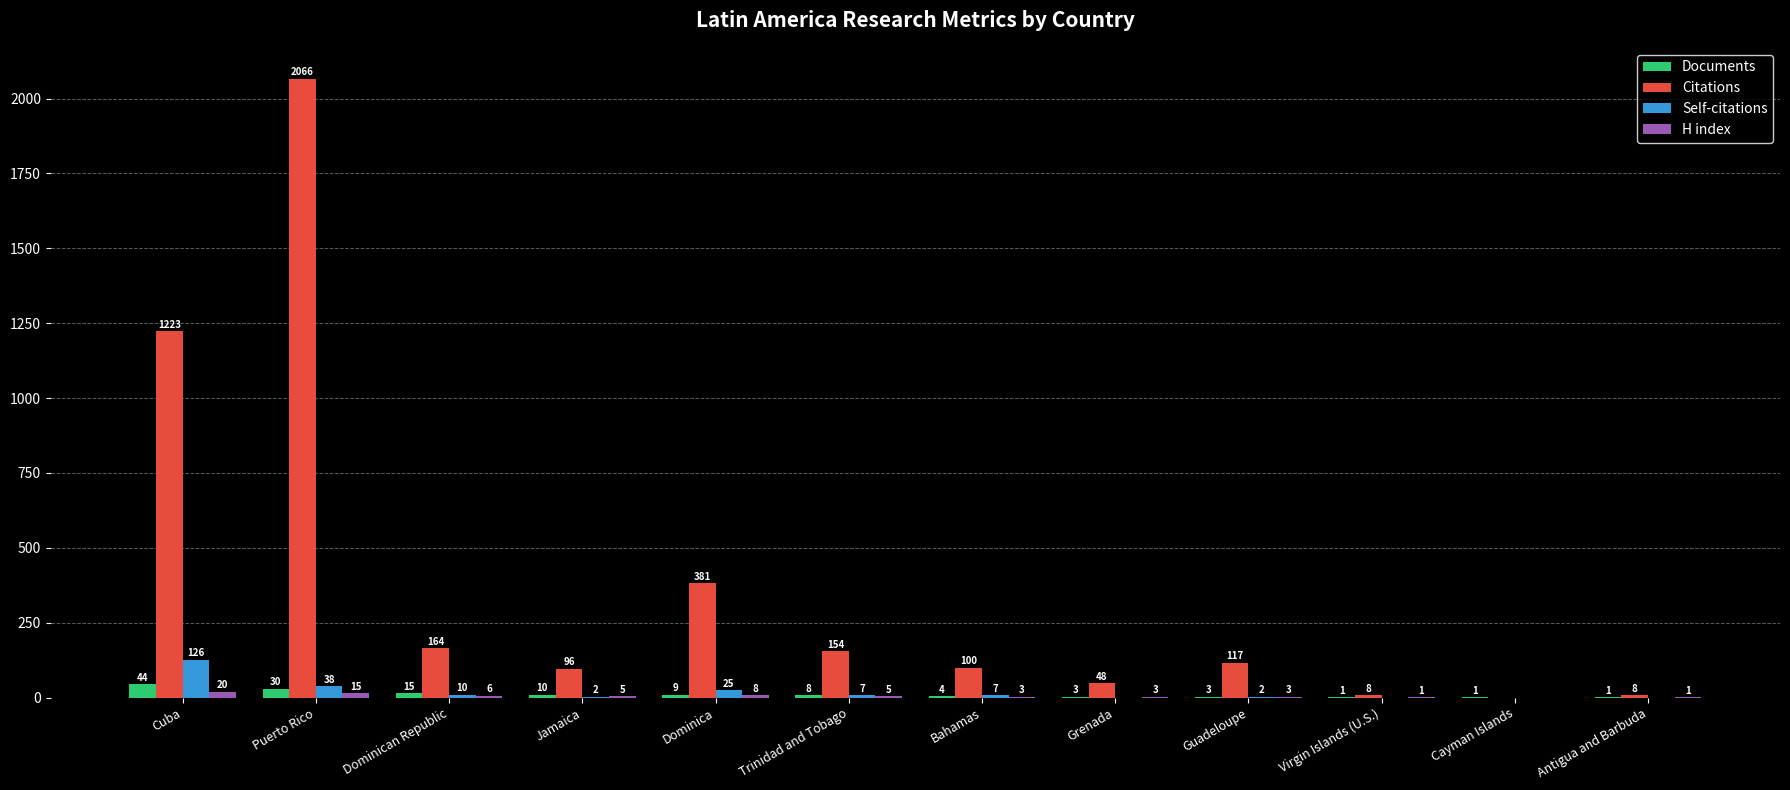

Which series changed the most between Guadeloupe and Virgin Islands (U.S.)?

Citations